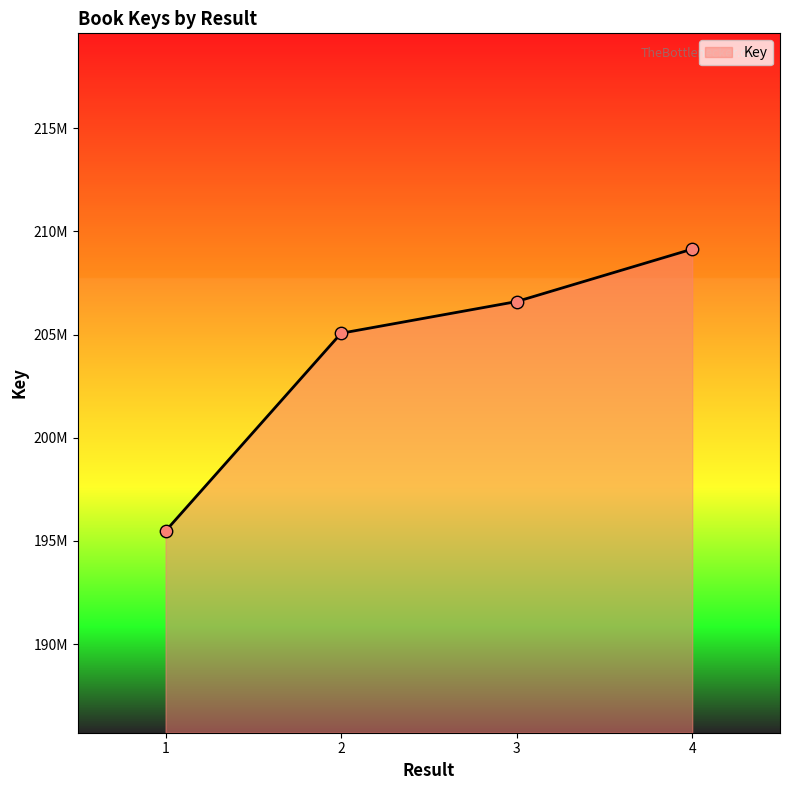

Approximately how many times larger is the value at 3 compared to 1?

1.1